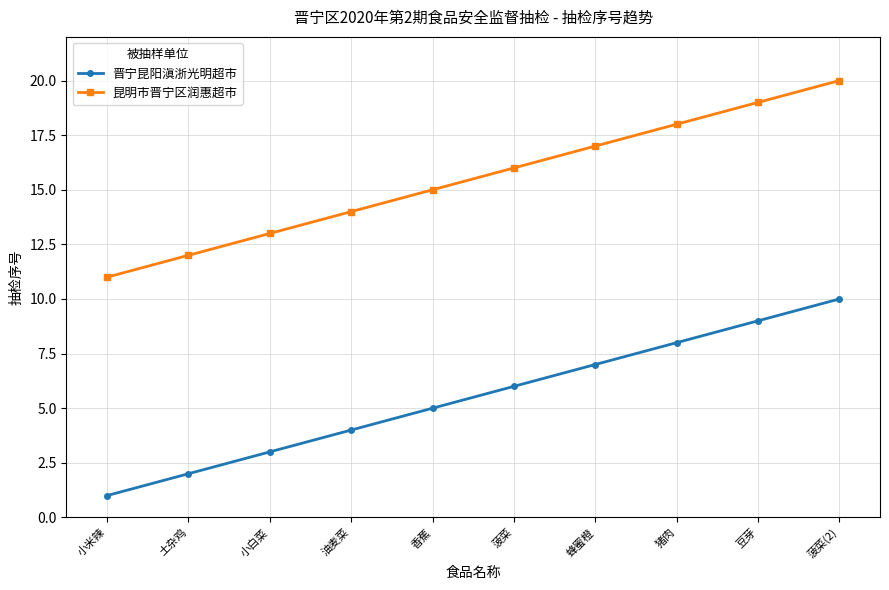

Count the 晋宁昆阳滇浙光明超市 values in the range 3 to 8.

6